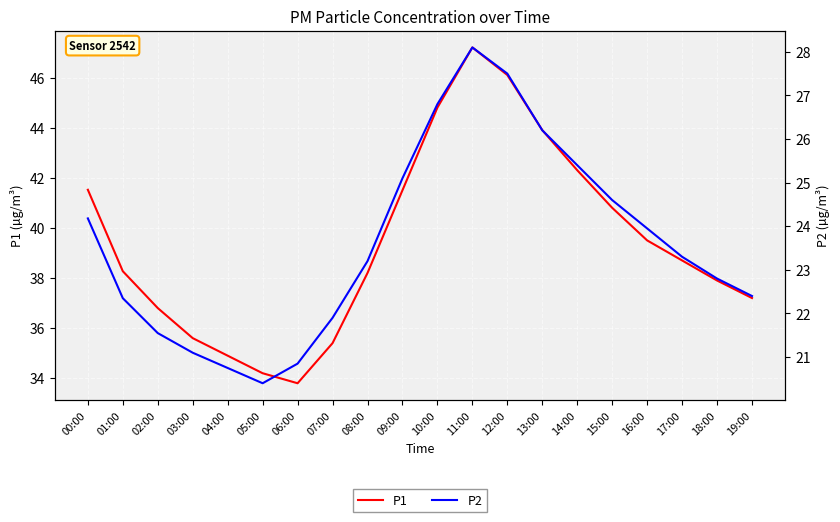

Rank the series at 05:00 from lowest to highest value.

P2, P1